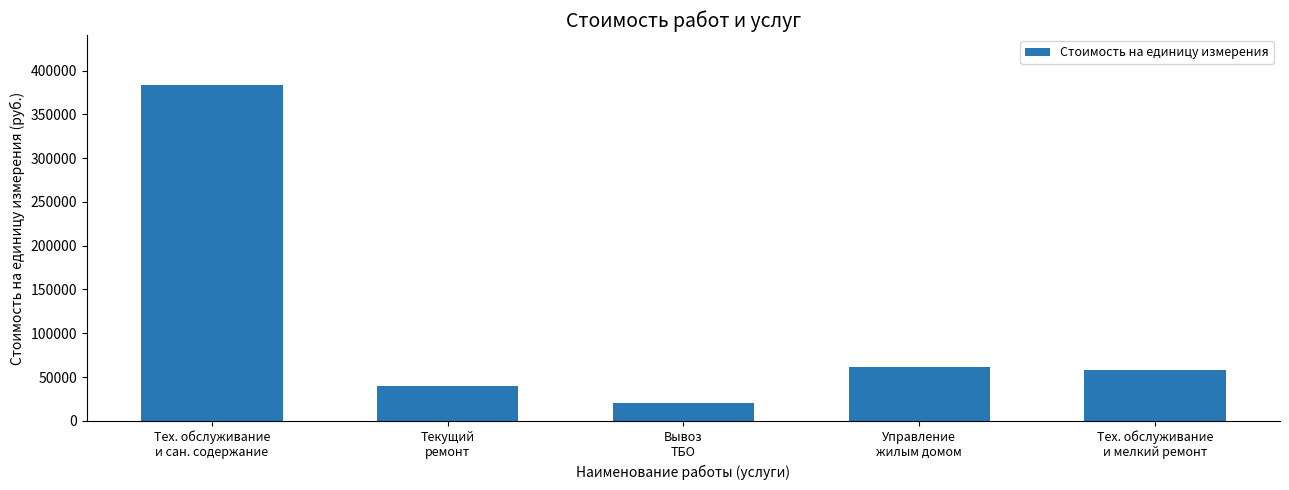

What is the approximate value at Управление
жилым домом?

61553.9